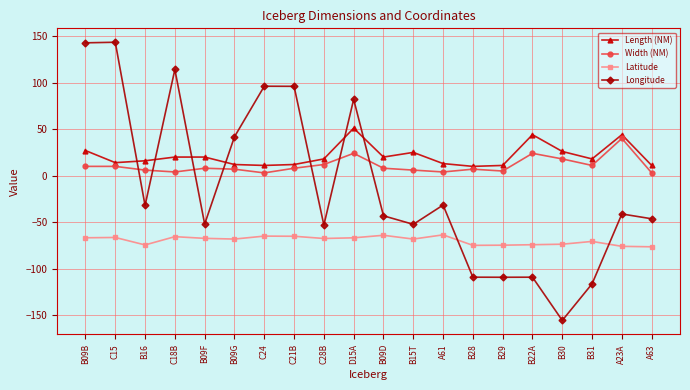

How many distinct data groups are displayed?

4